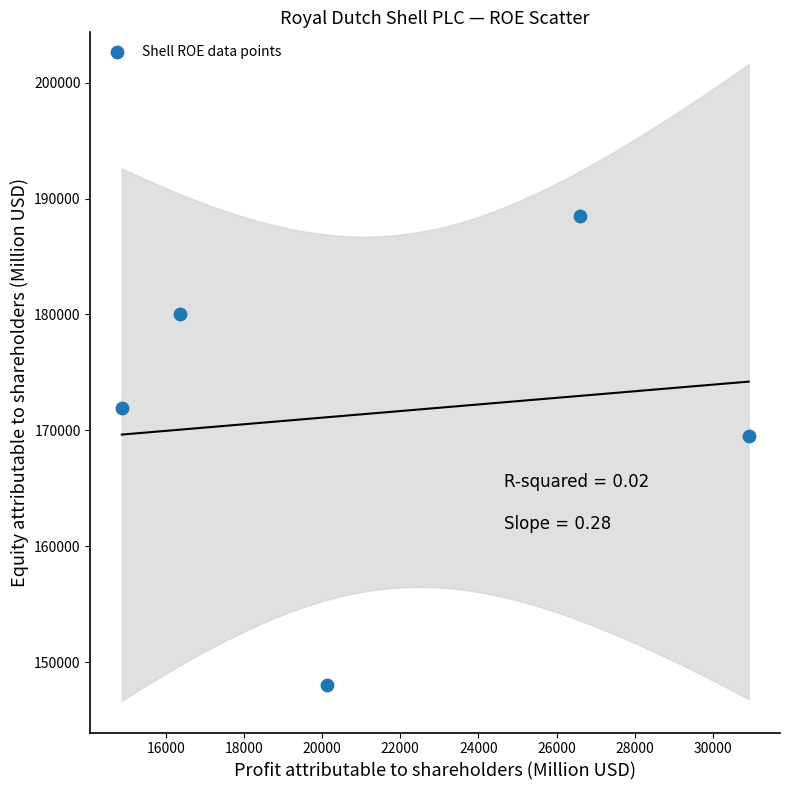

What Y value in the scatter plot is closest to 168253?

169517